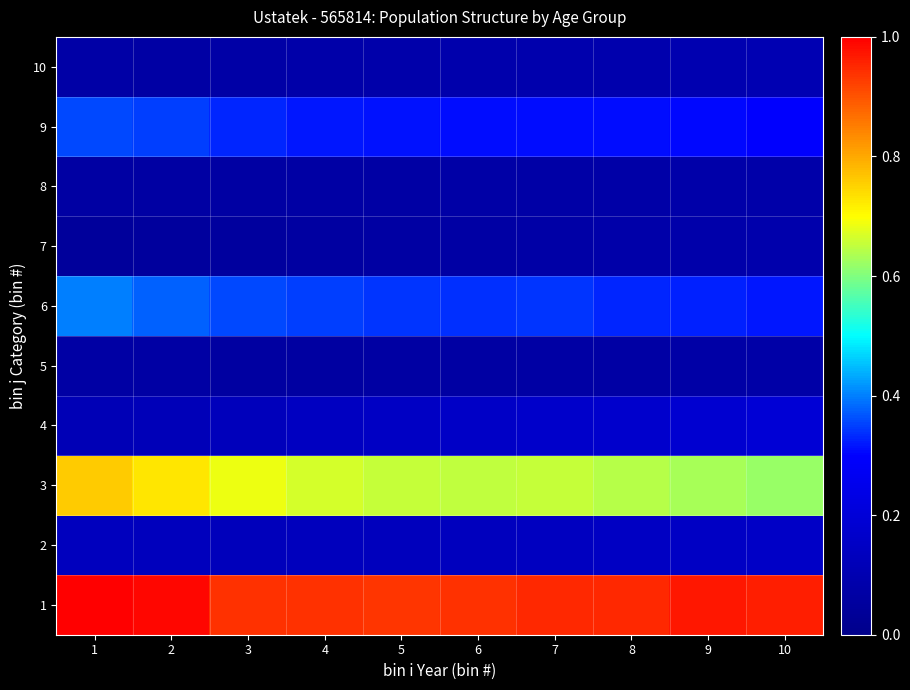

Reading left to right, list all the values displayed in this chart.

1: 1=1.0	2=1.0	3=0.9	4=0.9	5=0.9	6=0.9	7=1.0	8=1.0	9=1.0	10=1.0
2: 1=0.1	2=0.1	3=0.1	4=0.1	5=0.1	6=0.1	7=0.1	8=0.1	9=0.2	10=0.2
3: 1=0.8	2=0.7	3=0.7	4=0.7	5=0.7	6=0.6	7=0.7	8=0.6	9=0.6	10=0.6
4: 1=0.1	2=0.1	3=0.1	4=0.1	5=0.1	6=0.2	7=0.2	8=0.2	9=0.2	10=0.2
5: 1=0.1	2=0.1	3=0.1	4=0.1	5=0.1	6=0.1	7=0.1	8=0.1	9=0.1	10=0.1
6: 1=0.4	2=0.4	3=0.4	4=0.3	5=0.3	6=0.3	7=0.3	8=0.3	9=0.3	10=0.3
7: 1=0.0	2=0.1	3=0.1	4=0.1	5=0.1	6=0.1	7=0.1	8=0.1	9=0.1	10=0.1
8: 1=0.1	2=0.1	3=0.1	4=0.1	5=0.1	6=0.1	7=0.1	8=0.1	9=0.1	10=0.1
9: 1=0.4	2=0.4	3=0.3	4=0.3	5=0.3	6=0.3	7=0.3	8=0.3	9=0.3	10=0.3
10: 1=0.1	2=0.1	3=0.1	4=0.1	5=0.1	6=0.1	7=0.1	8=0.1	9=0.1	10=0.1